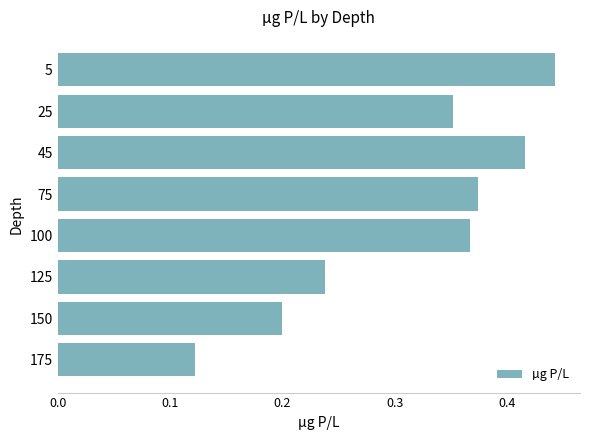

What is the sum of all values?

2.5